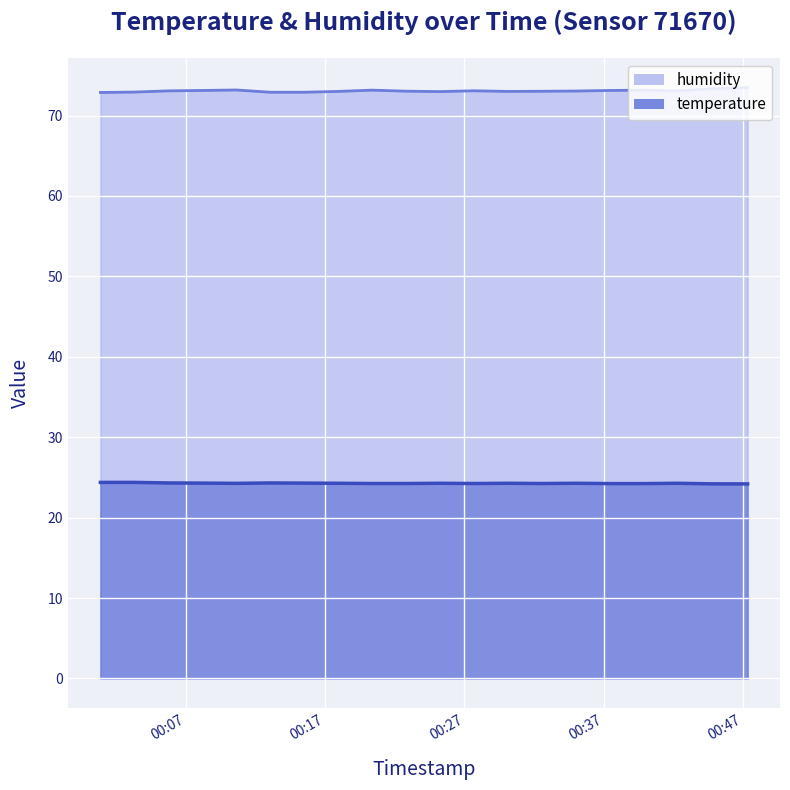

True or false: humidity and temperature intersect in this chart.

False